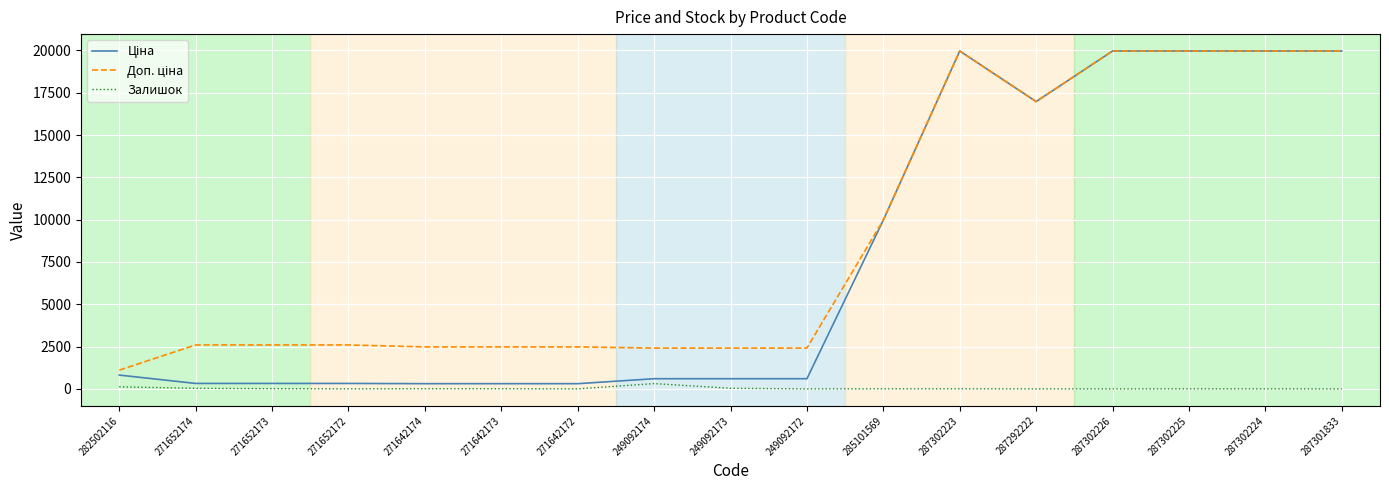

The Залишок series shows 0.0 at 287301833. True or false?

True